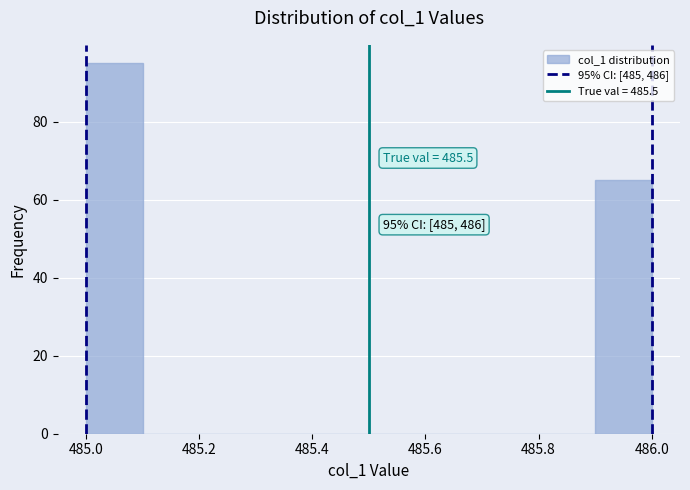

Over which range of the x-axis is the bar tallest?

485.0 to 485.1